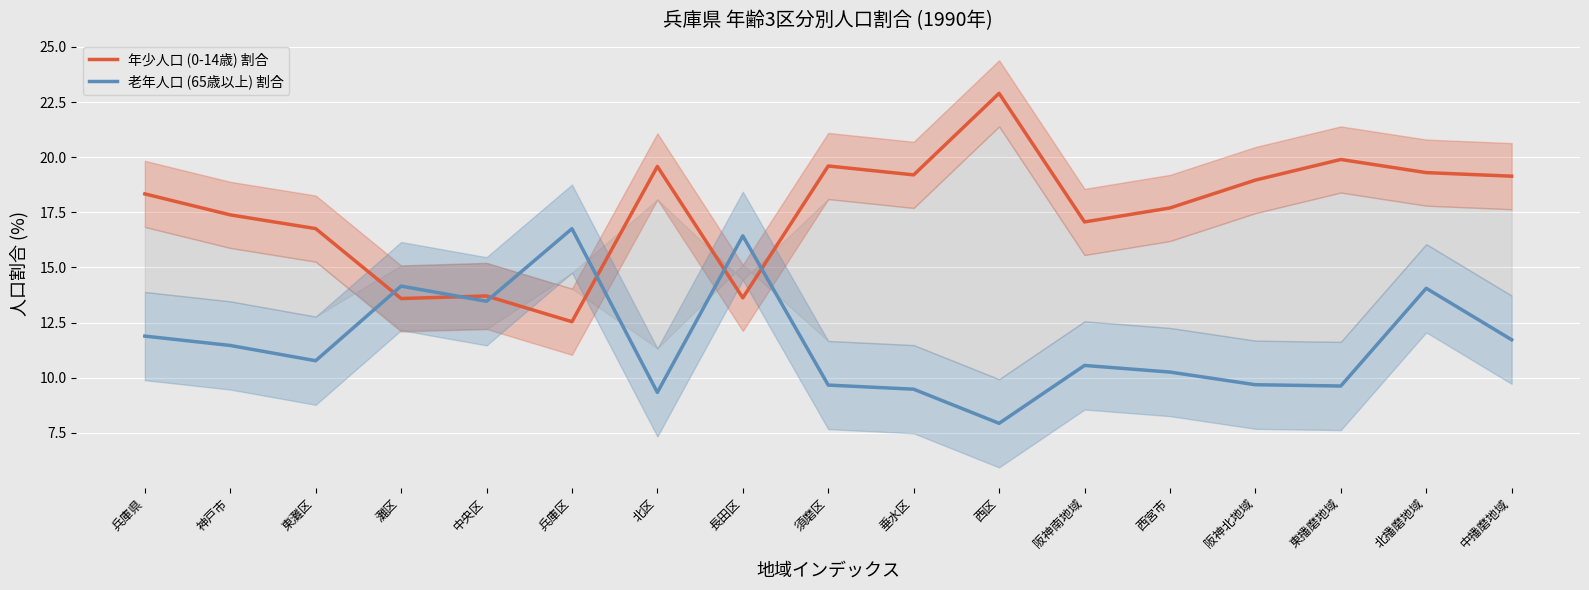

Which series has the largest range (max minus min)?

年少人口 (0-14歳) 割合